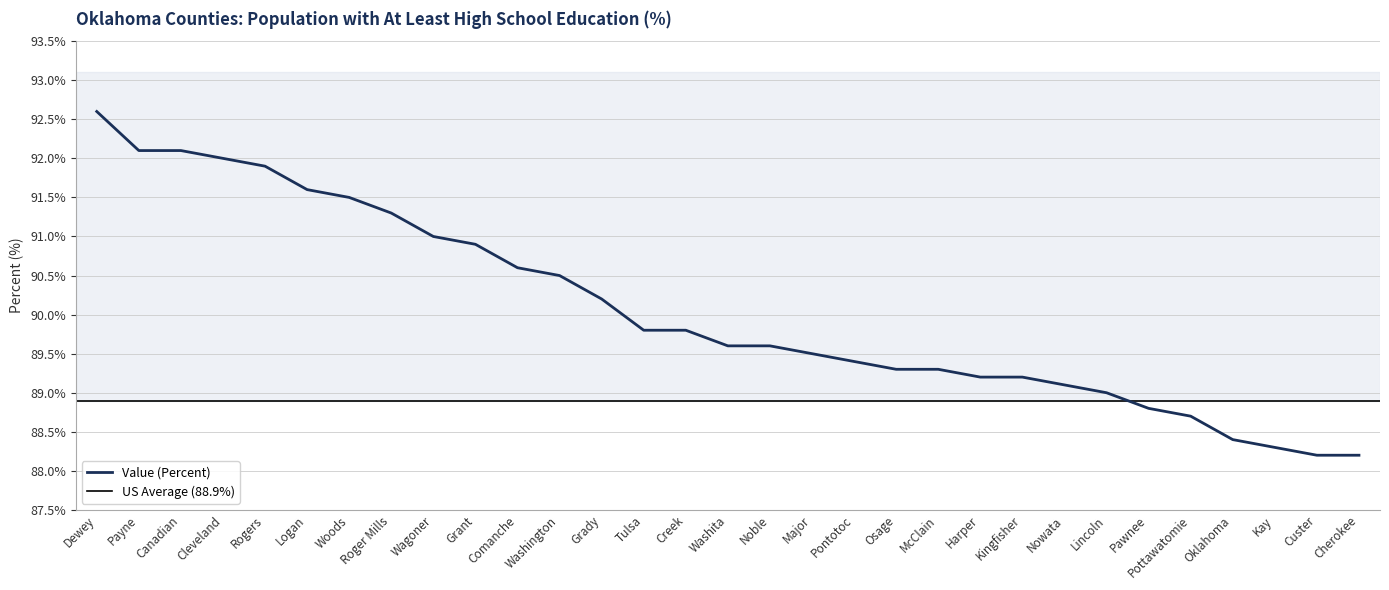

What position from the right is Logan?

26